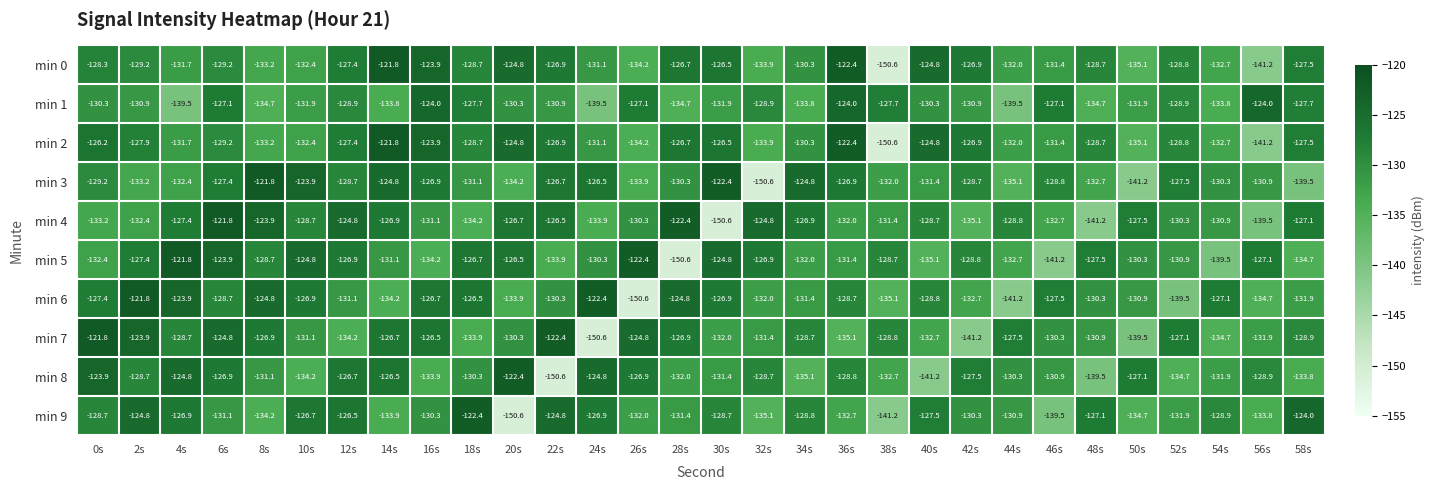

What is the difference between the highest and lowest values at 46s?

14.1